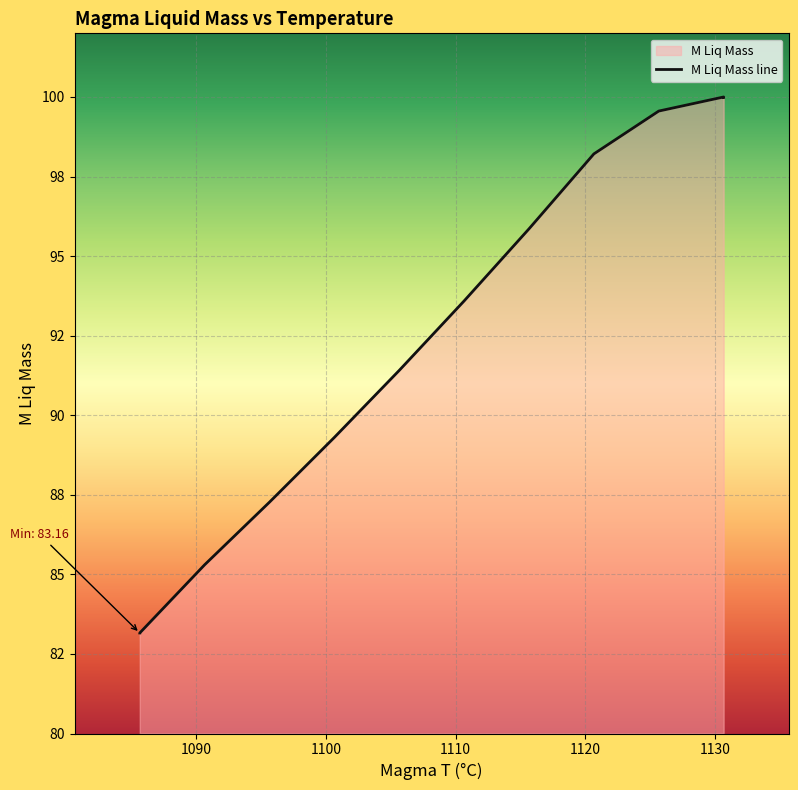

True or false: the data has more than 1 interior local peaks.

False